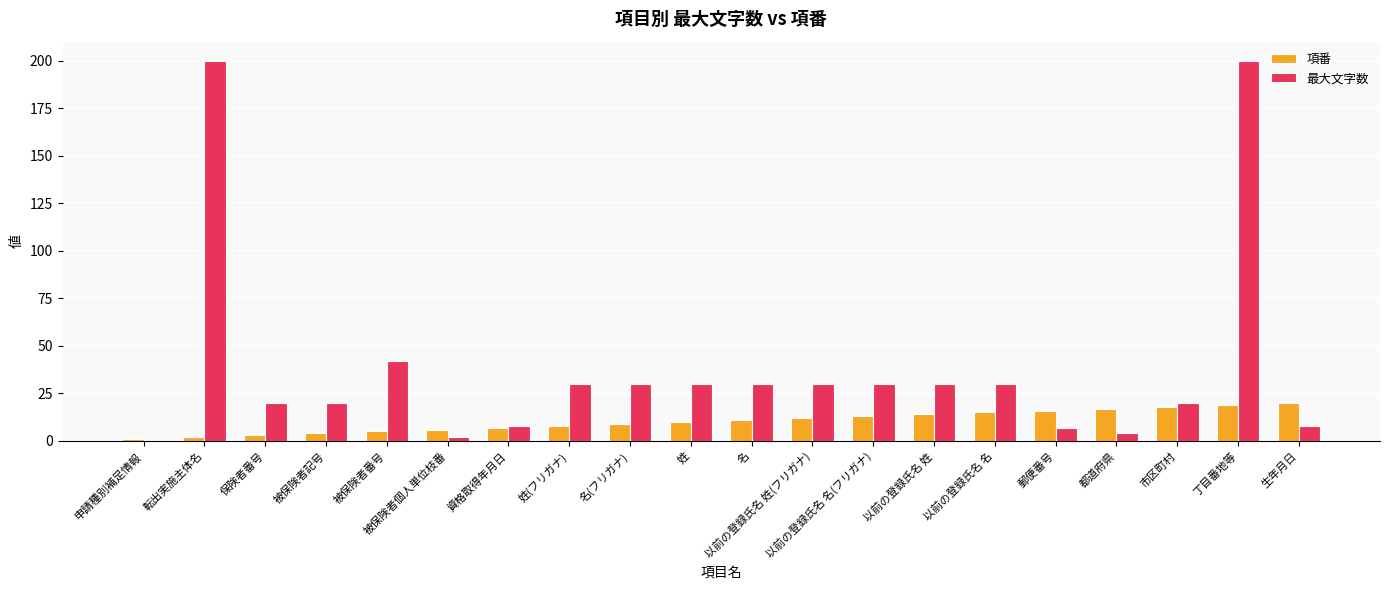

Count the number of categories in the chart.

20